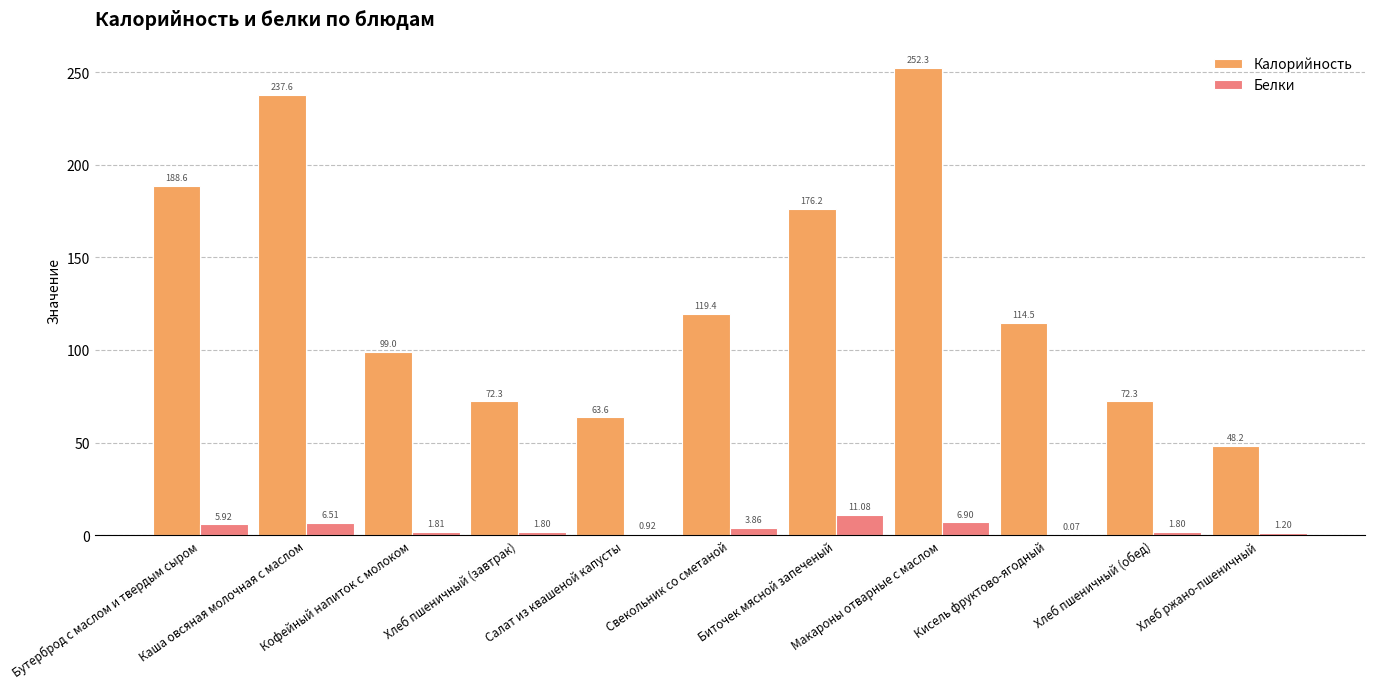

What is the sum of all Белки values?

41.9